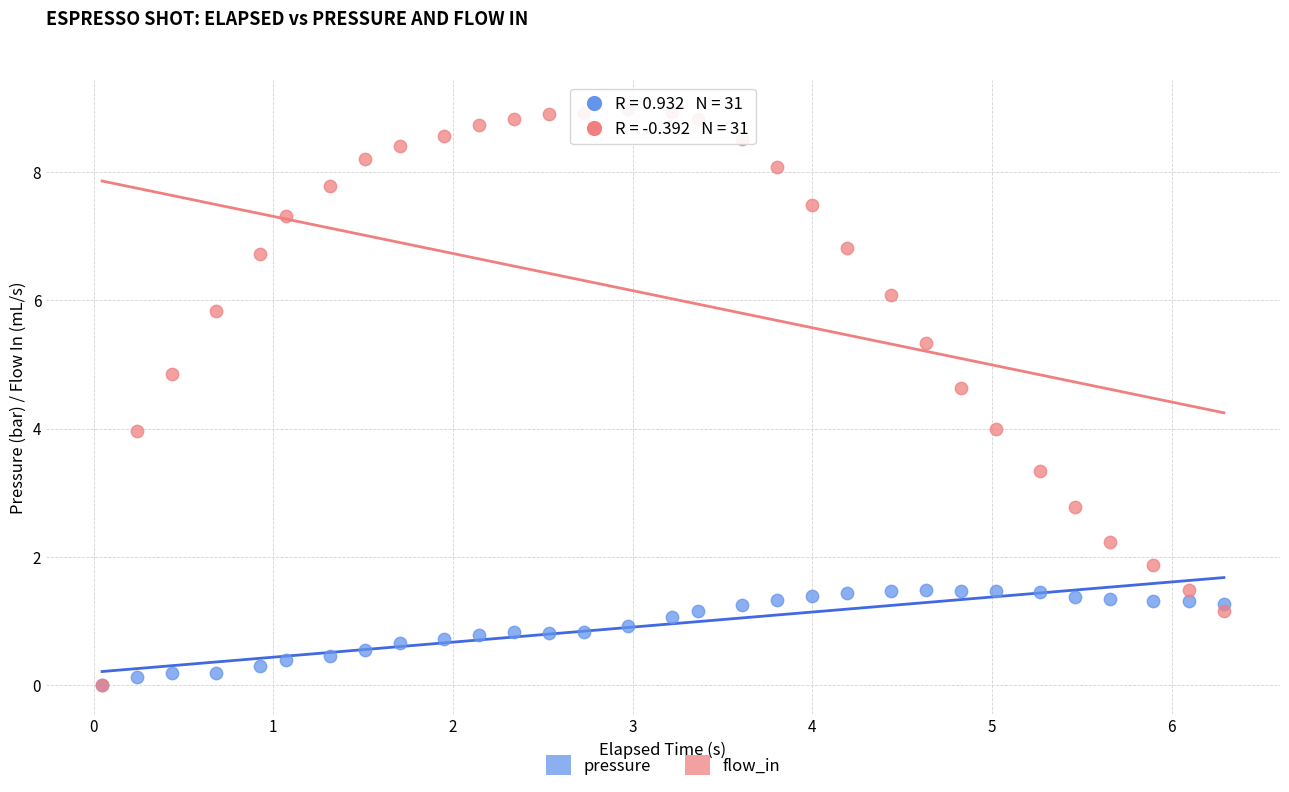

What are all the series names shown in the legend?

pressure, flow_in